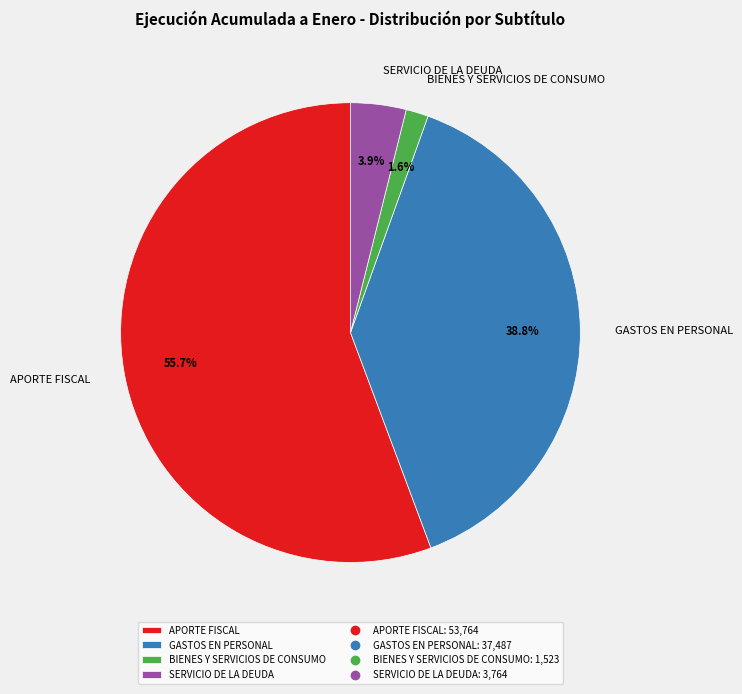

The BIENES Y SERVICIOS DE CONSUMO slice represents 2% of the pie. True or false?

True